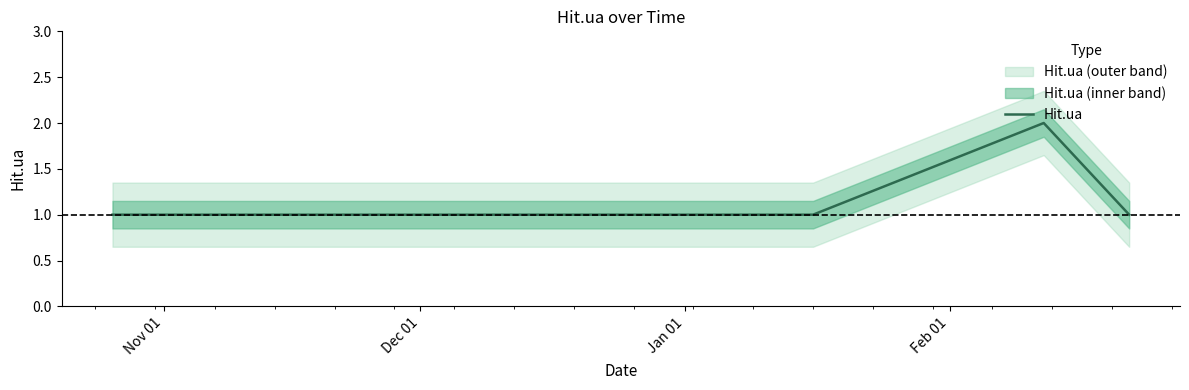

Reading right to left, transcribe all the data shown in this chart.

1	2	1	1	1	1	1	1	1	1	1	1	1	1